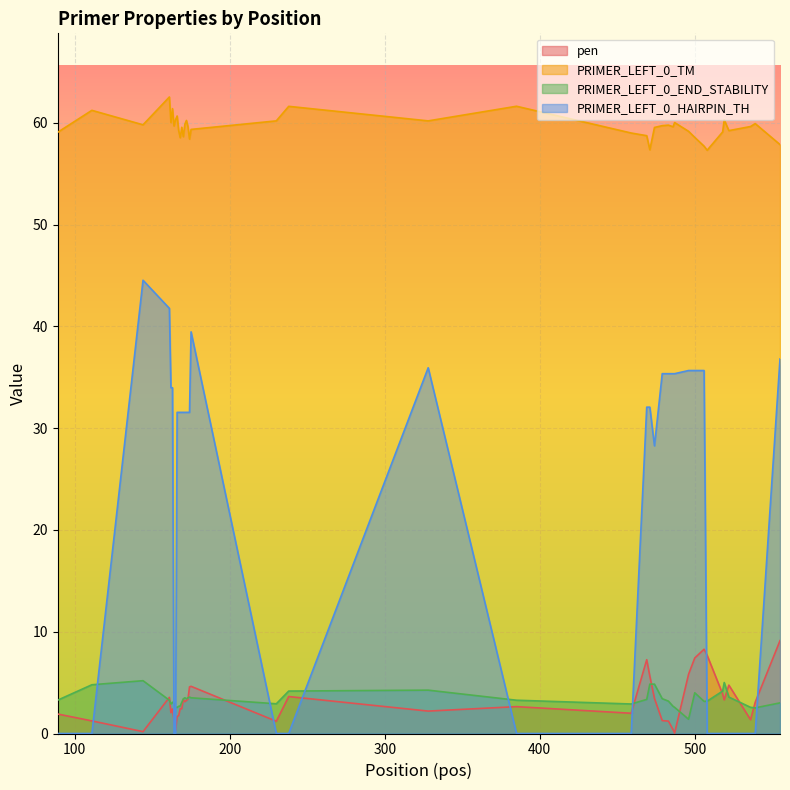

In pen, how many points are lower than both neighbors (excluding endpoints)?

11